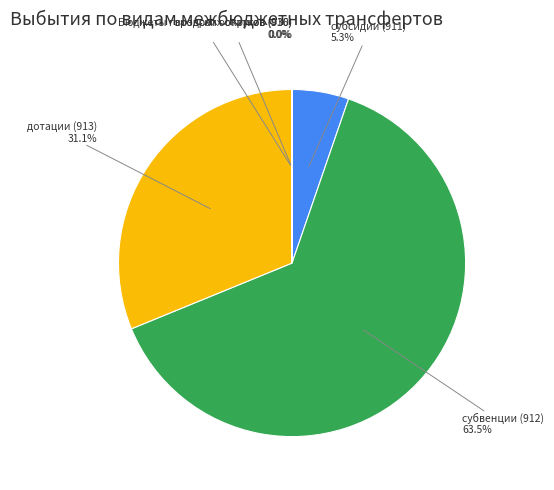

Combined, do субвенции (912) and дотации (913) account for over 50%?

Yes